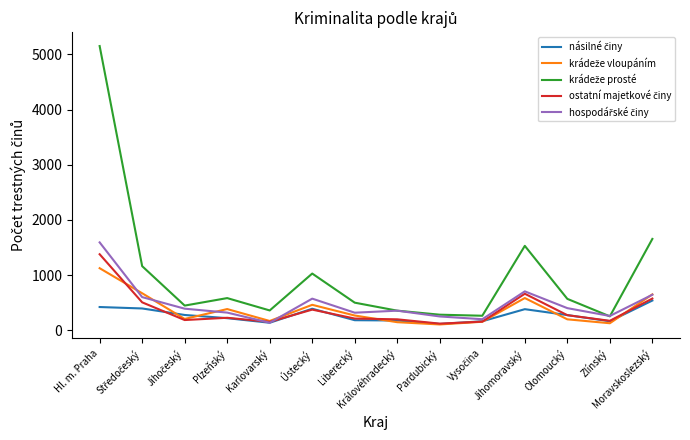

What is the total value across all series at Plzeňský?

1732